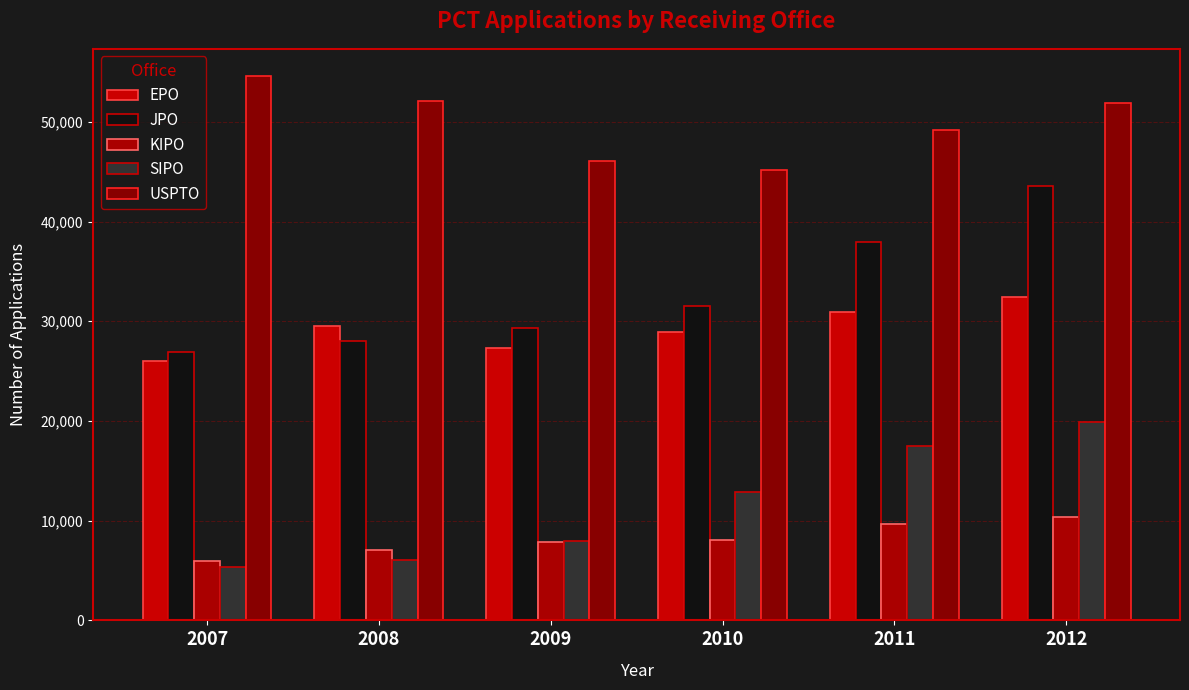

At which label does SIPO first exceed 12917?

2011